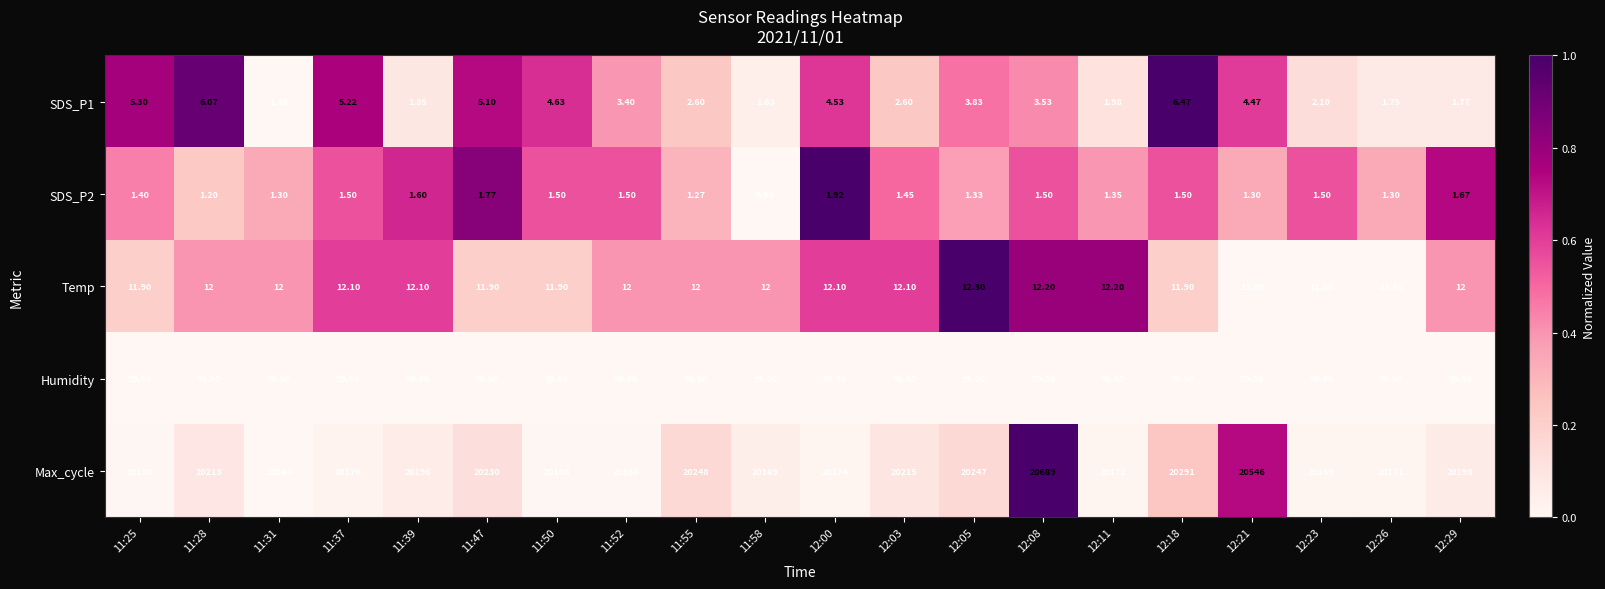

Which series has the widest spread of values?

Max_cycle